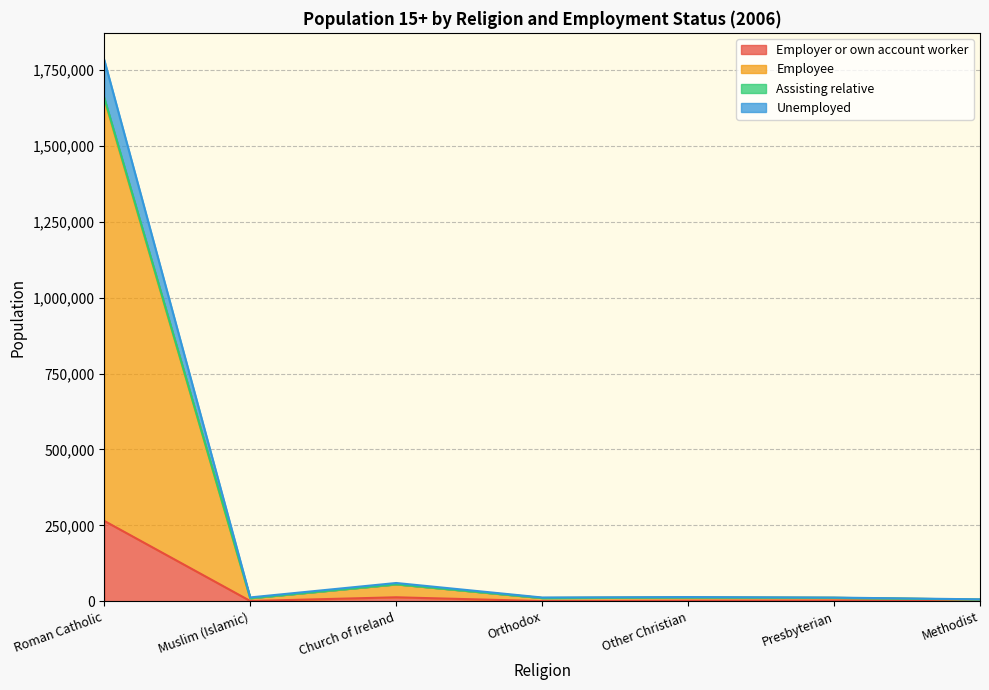

True or false: Employee has a value of 12154 at Presbyterian.

True